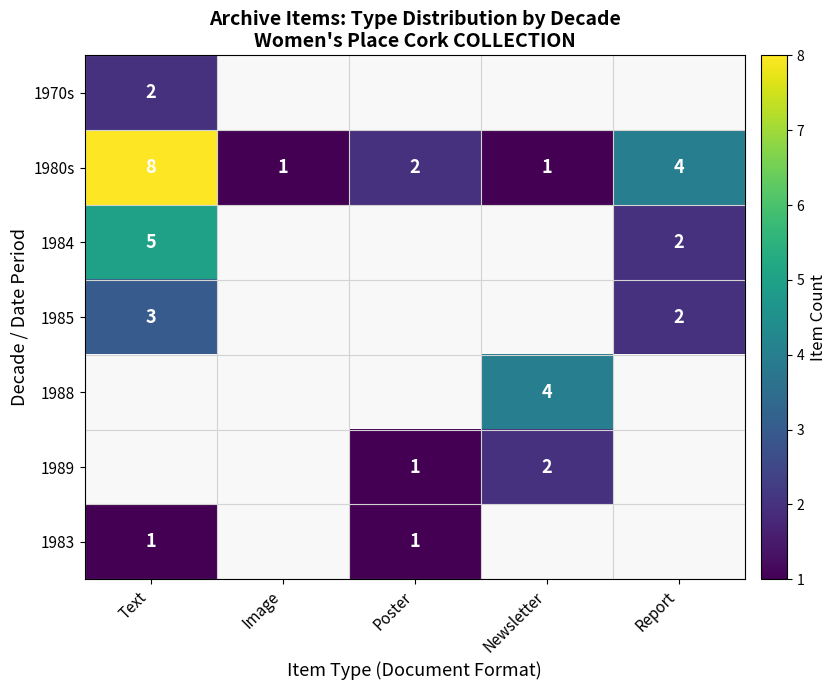

How many 1980s values are between 1 and 4?

4